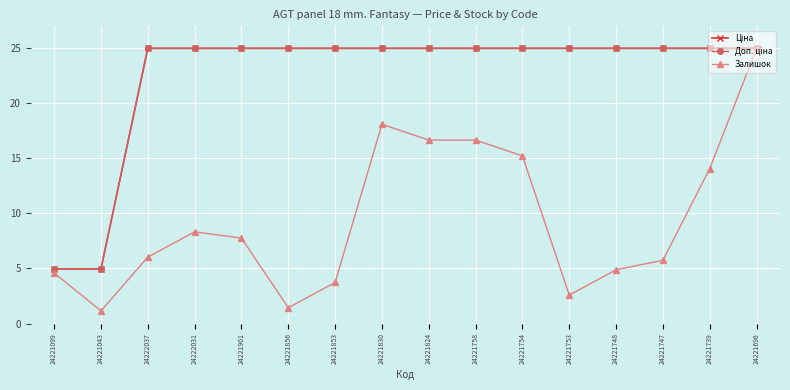

What is the total value across all series at 24221747?

55.7